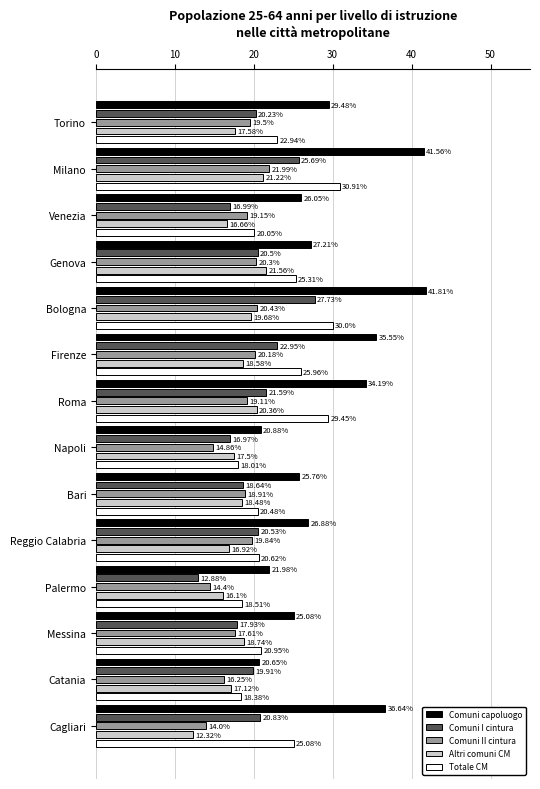

At which category is the sum across all series the highest?

Milano